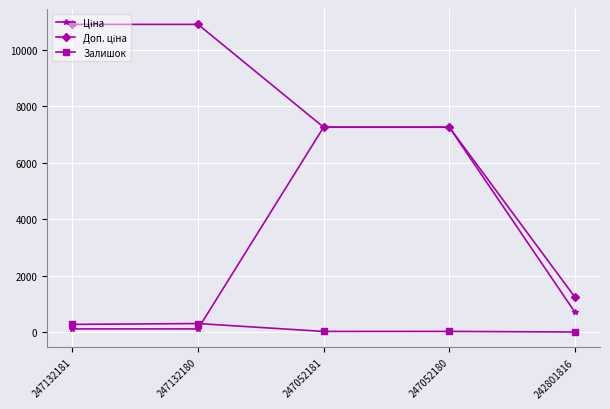

What is the greatest value displayed?

10903.0